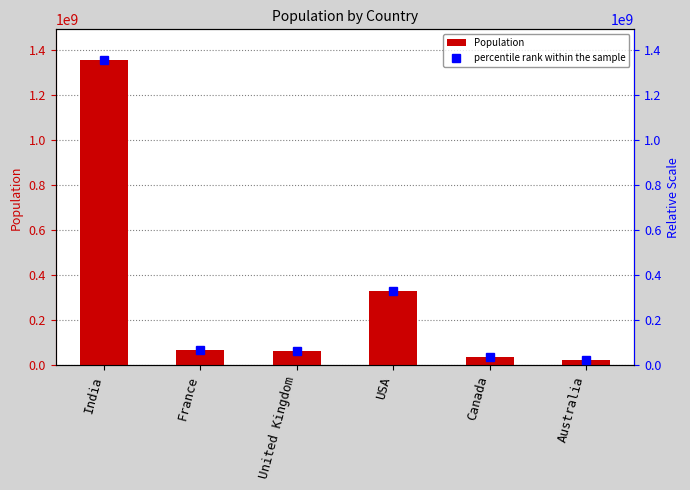

What is the maximum value for percentile rank within the sample?

1355621800